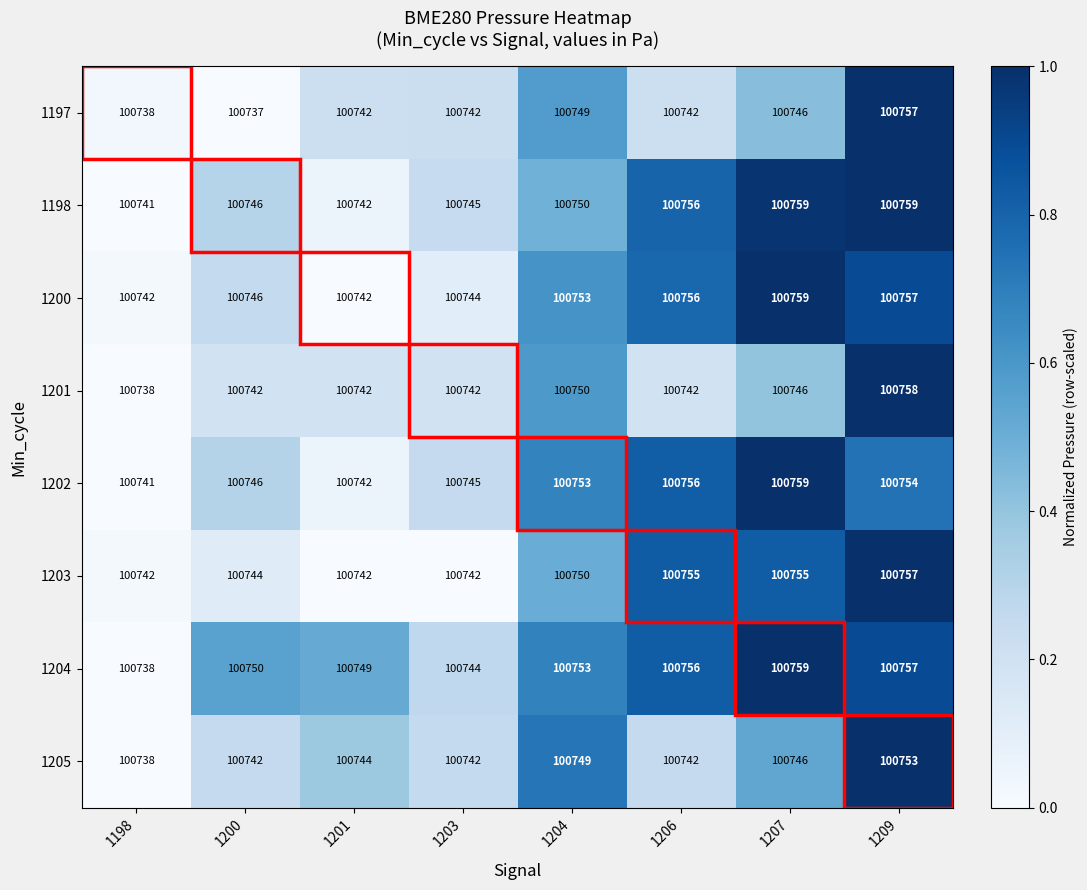

At which category is the sum across all series the highest?

1209